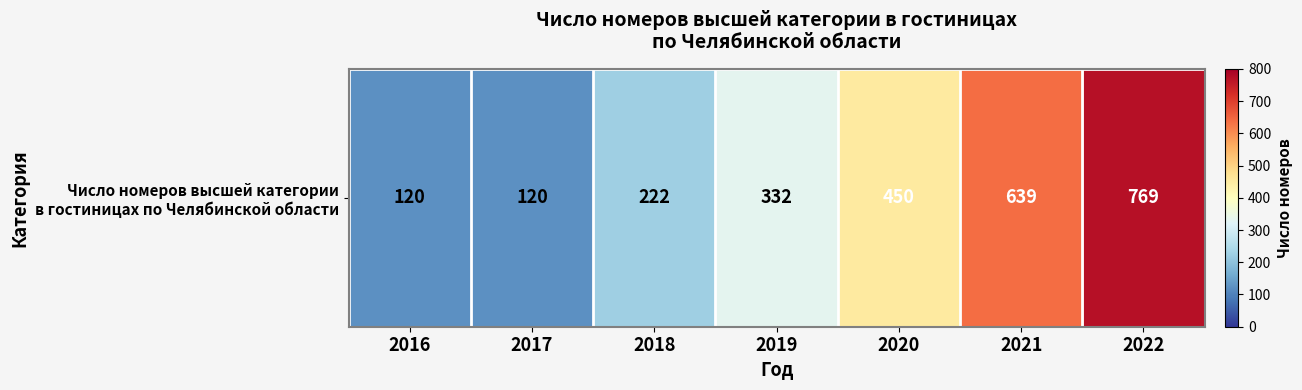

How many categories are shown in the chart?

7